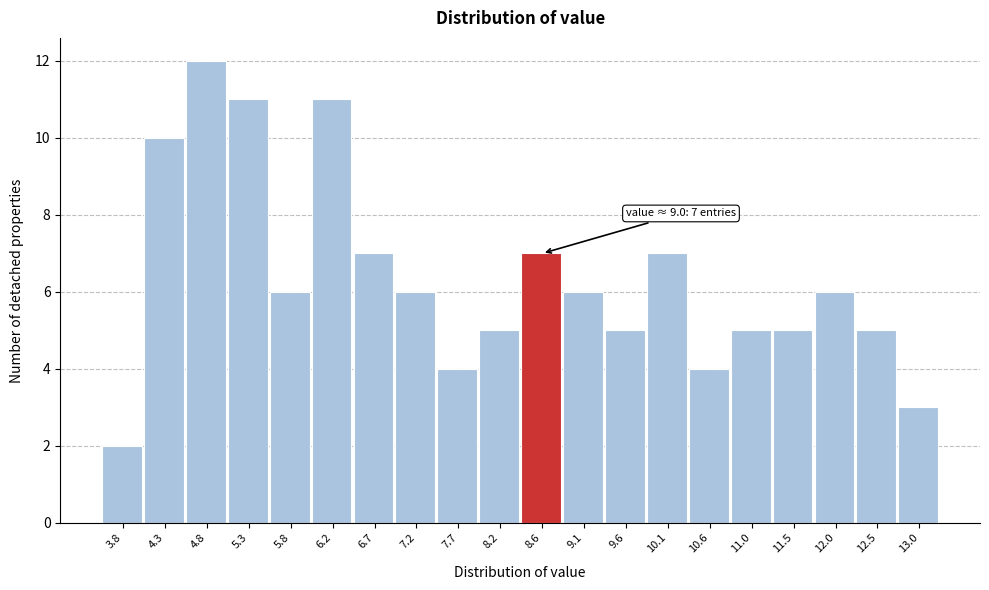

Reading left to right, what are all the values shown in this chart?

3.8=2	4.3=10	4.8=12	5.3=11	5.8=6	6.2=11	6.7=7	7.2=6	7.7=4	8.2=5	8.6=7	9.1=6	9.6=5	10.1=7	10.6=4	11.0=5	11.5=5	12.0=6	12.5=5	13.0=3